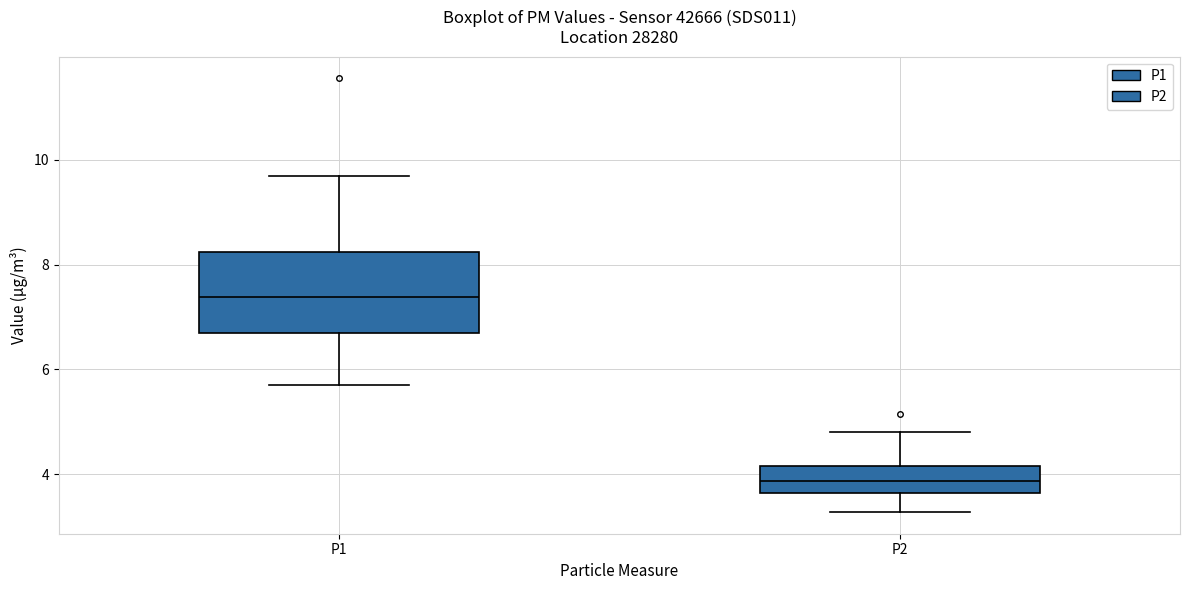

Reading left to right, read every box against the y-axis: the position of its median line, the range the box covers, and the ends of its whiskers. The values are not printed on the chart, so give them approximately, as read against the axis.

P1: median 7.4, box 6.6 to 8.2, whiskers 5.8 to 9.6
P2: median 3.8, box 3.6 to 4.2, whiskers 3.2 to 4.8